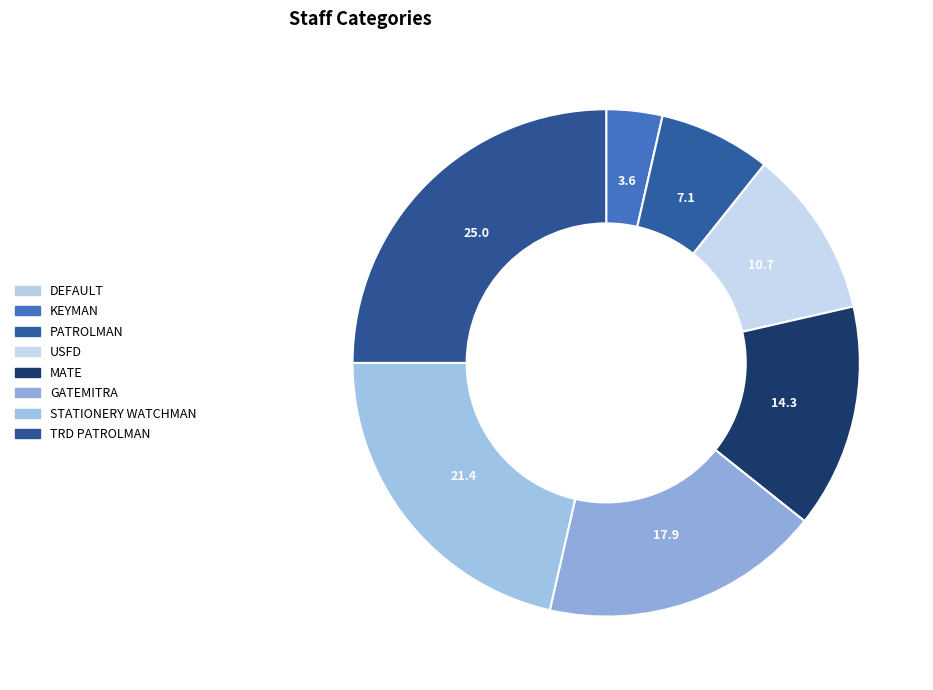

Is there a majority slice in this chart?

No